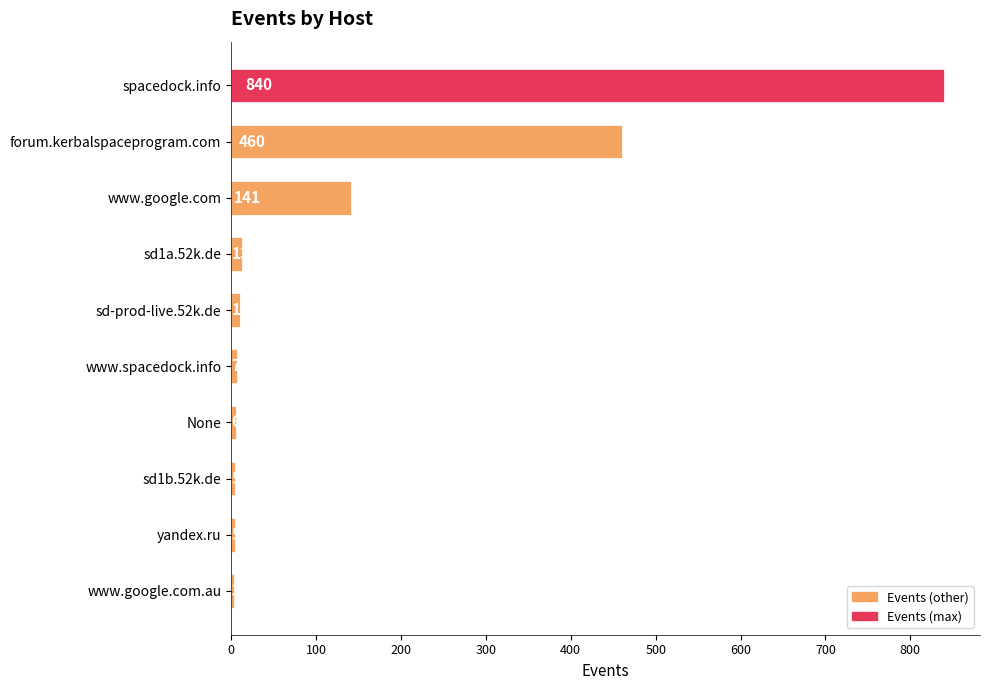

What is the average value?

149